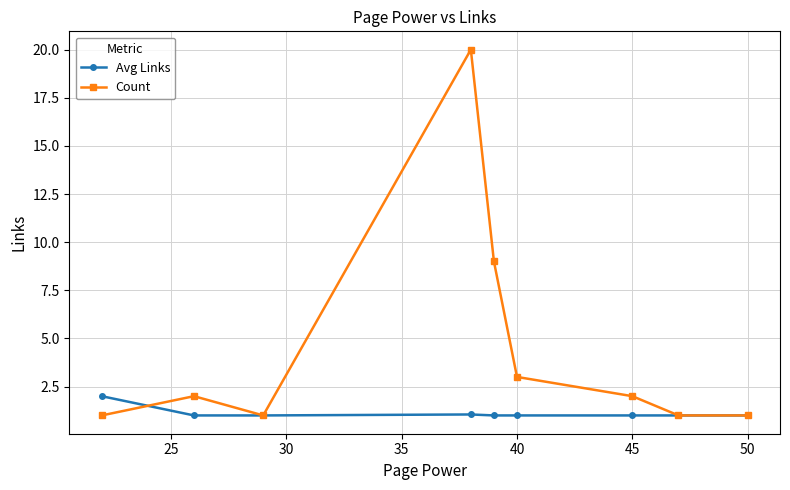

Which series has the widest spread of values?

Count